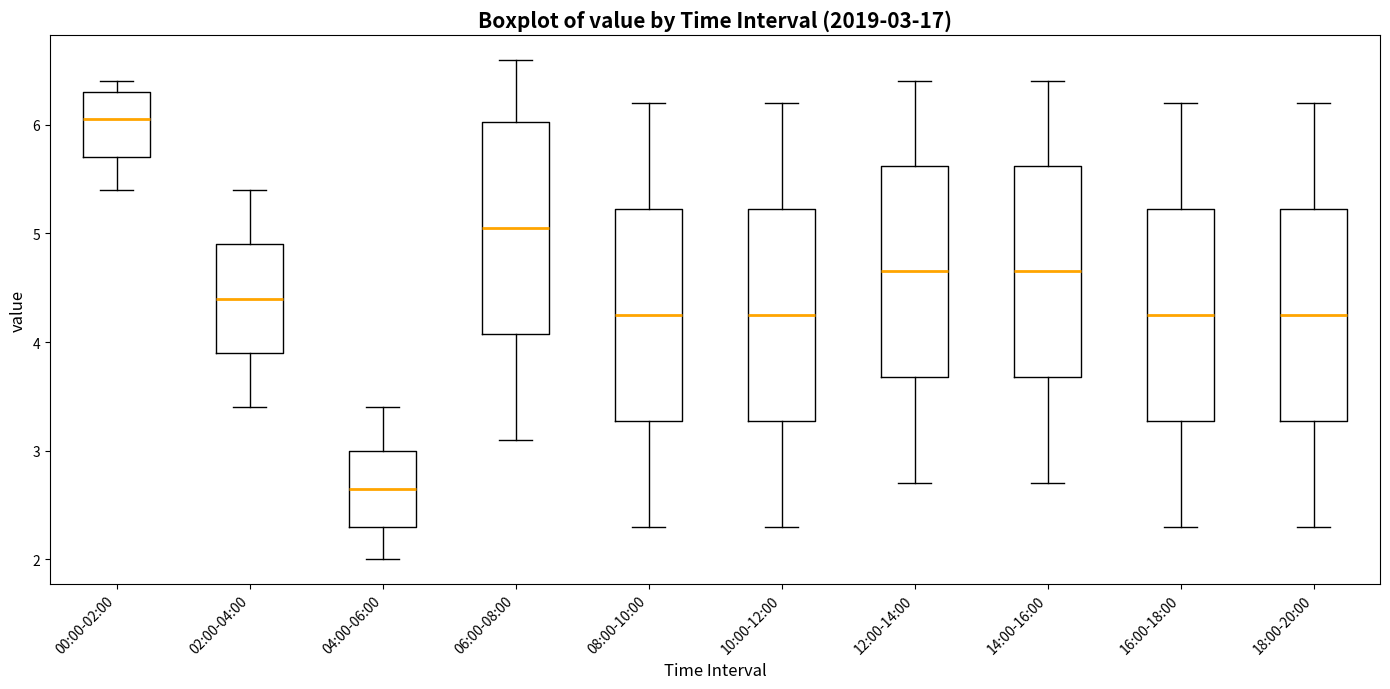

Which box's median line is the lowest?

04:00-06:00